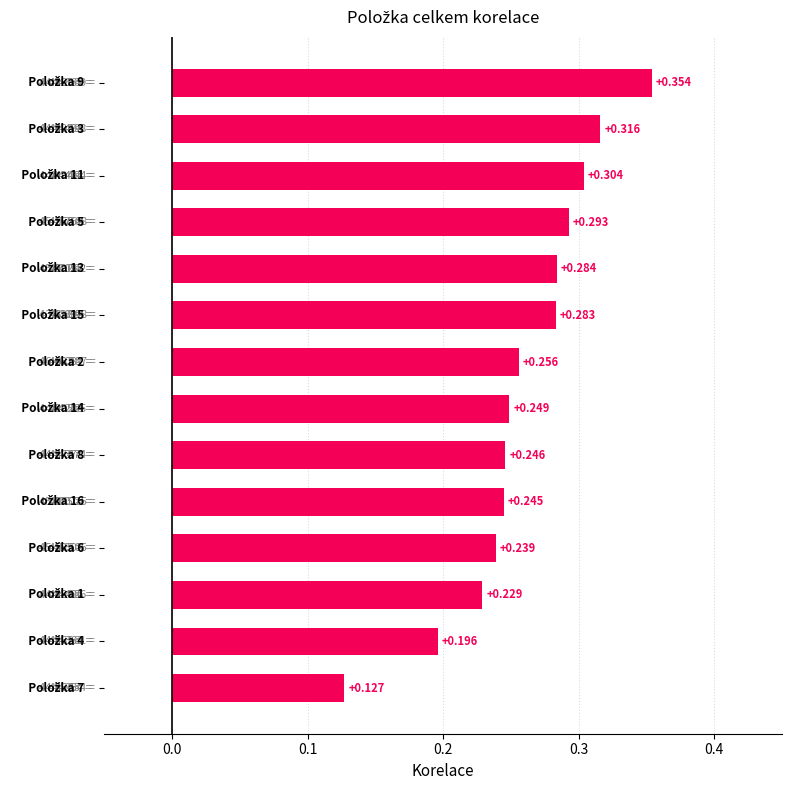

Are the bars horizontal?

Yes